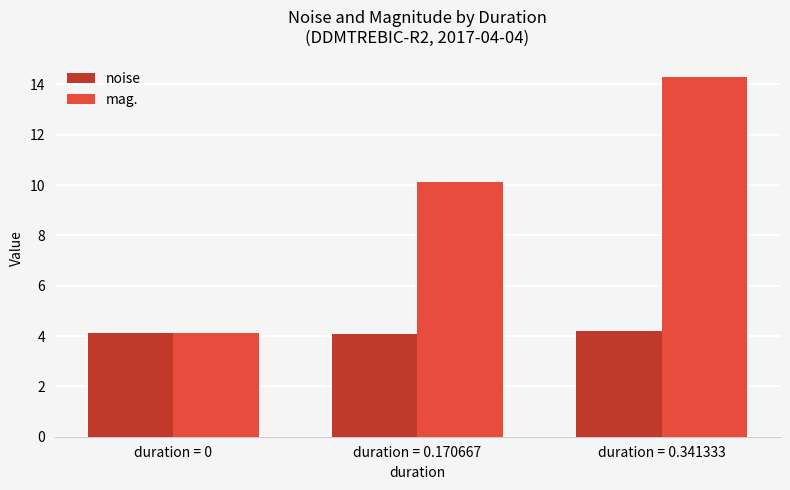

What is the label of the 2nd bar from the left?

duration = 0.170667